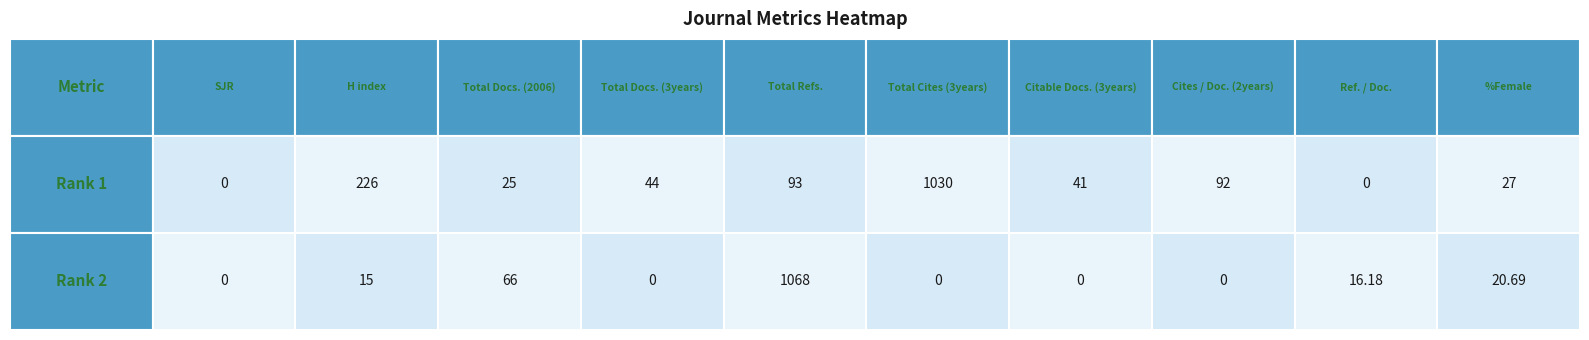

At how many categories does at least one series exceed 1035?

1